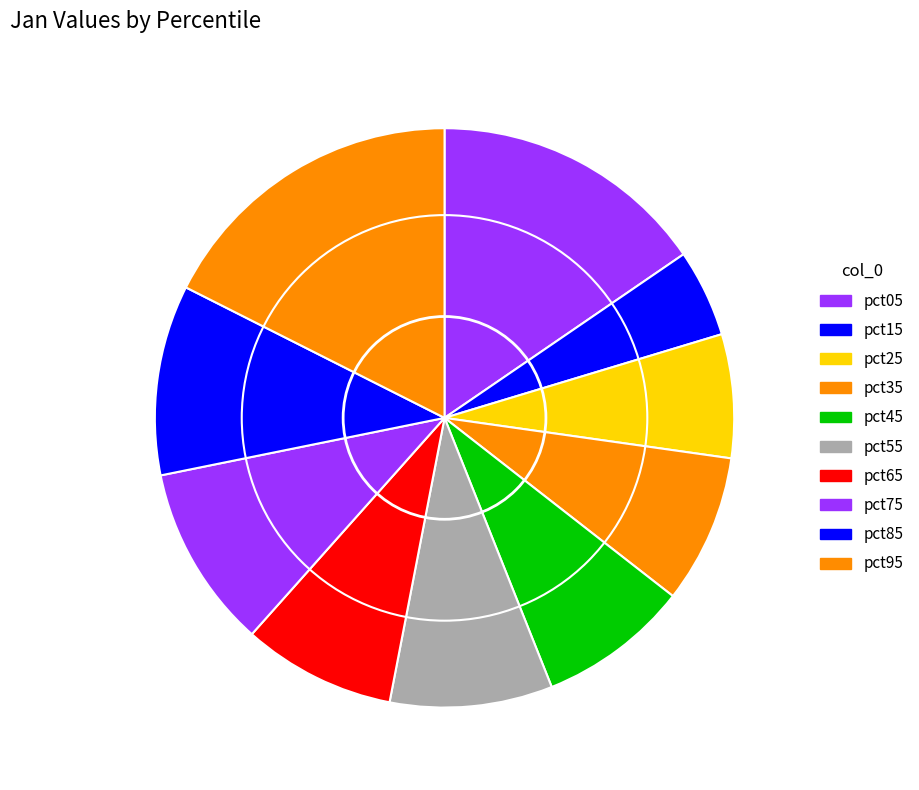

Is there a majority slice in this chart?

No